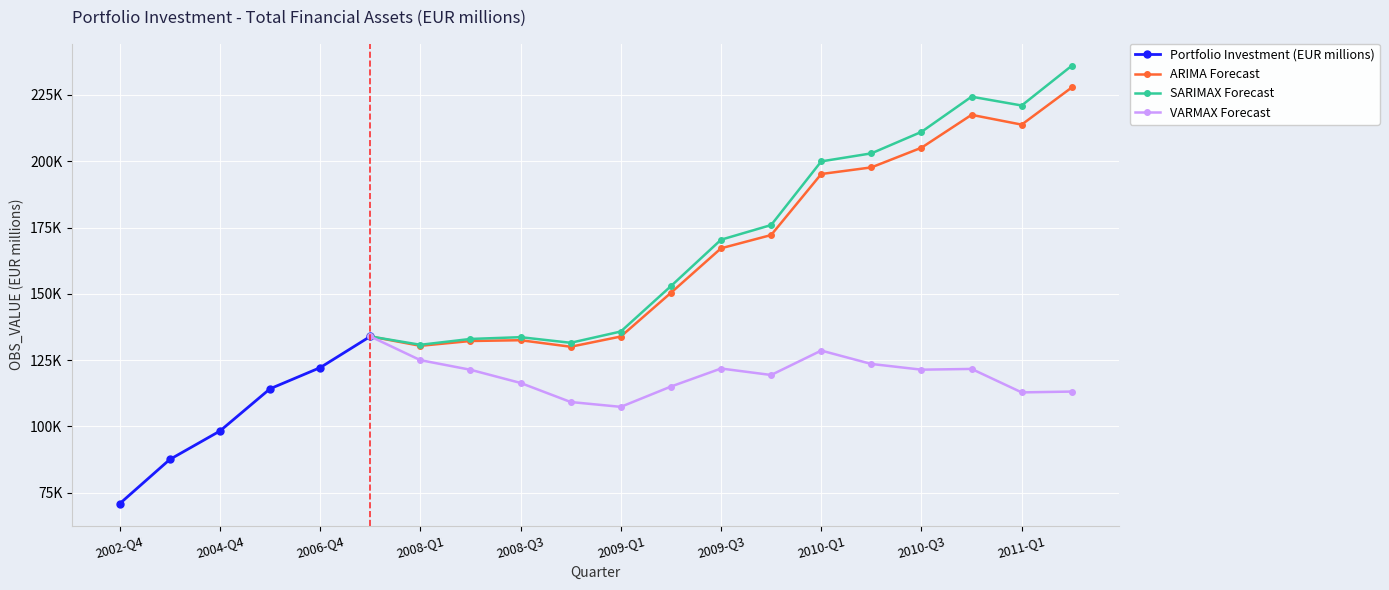

How many points are lower than both their immediate neighbors (excluding endpoints)?

3